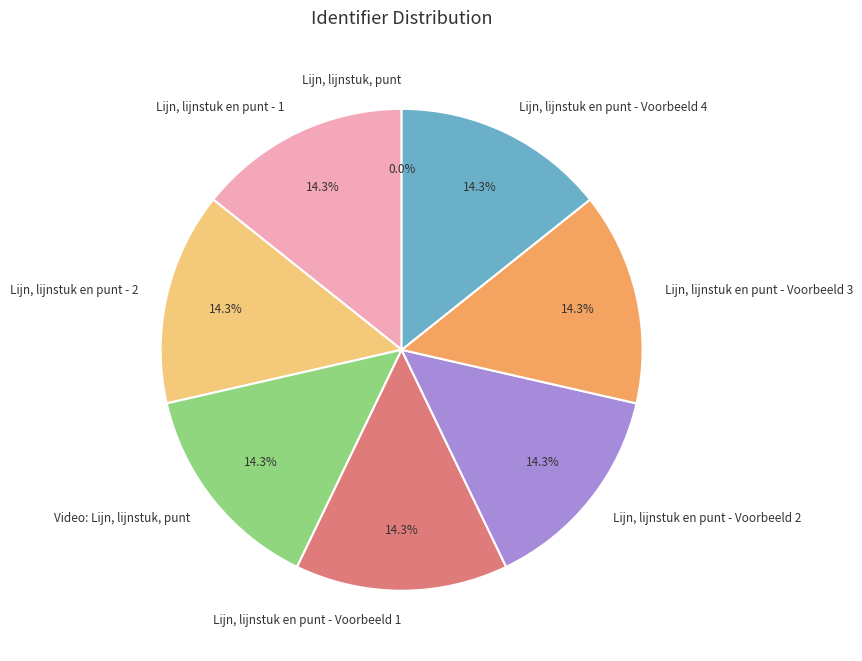

Is there a majority slice in this chart?

No